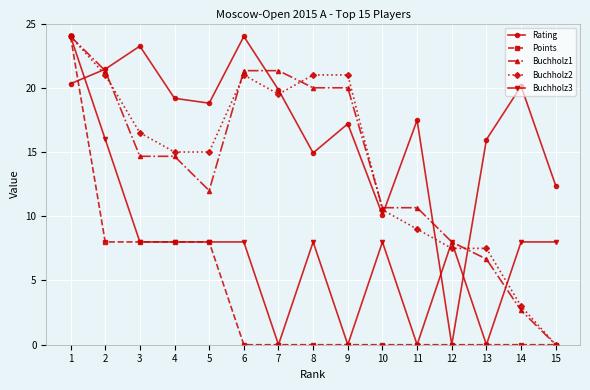

What is the total value across all series at 10?

39.3